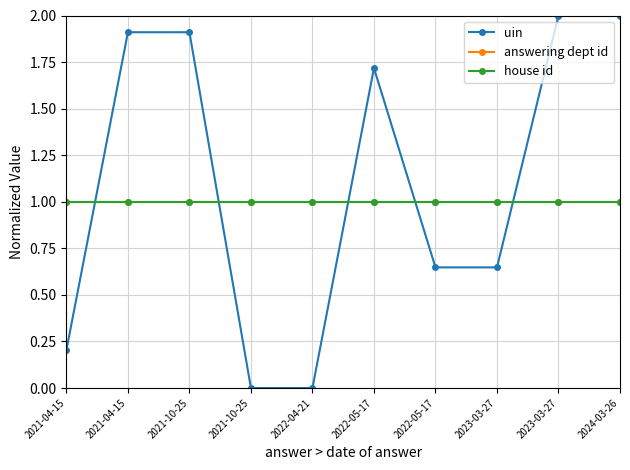

Does the chart display data point markers on the line(s)?

Yes